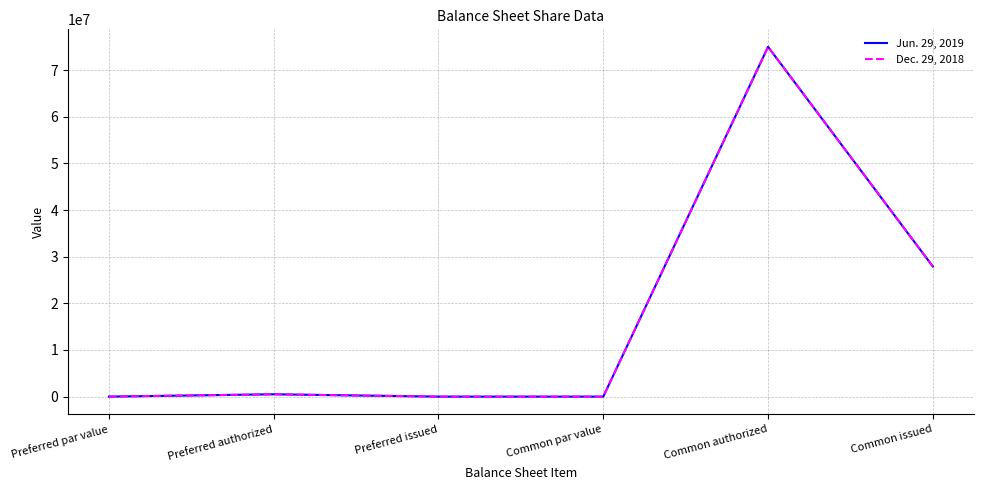

Is this an area chart (filled region under the line)?

No